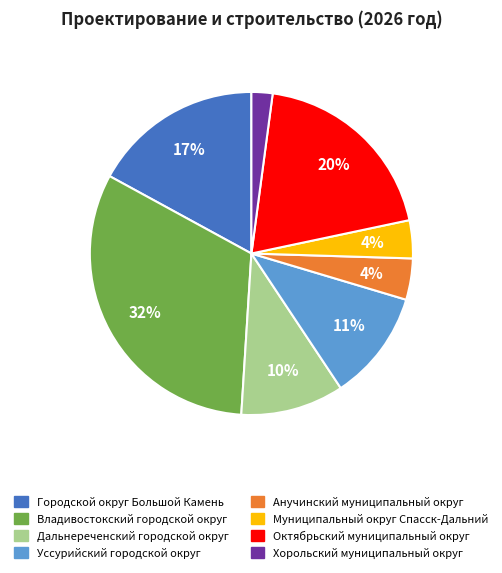

Which has a higher value, Хорольский муниципальный округ or Уссурийский городской округ?

Уссурийский городской округ